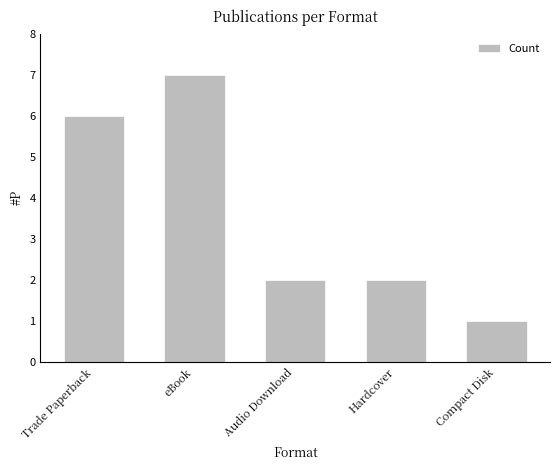

How many bars are there in total?

5